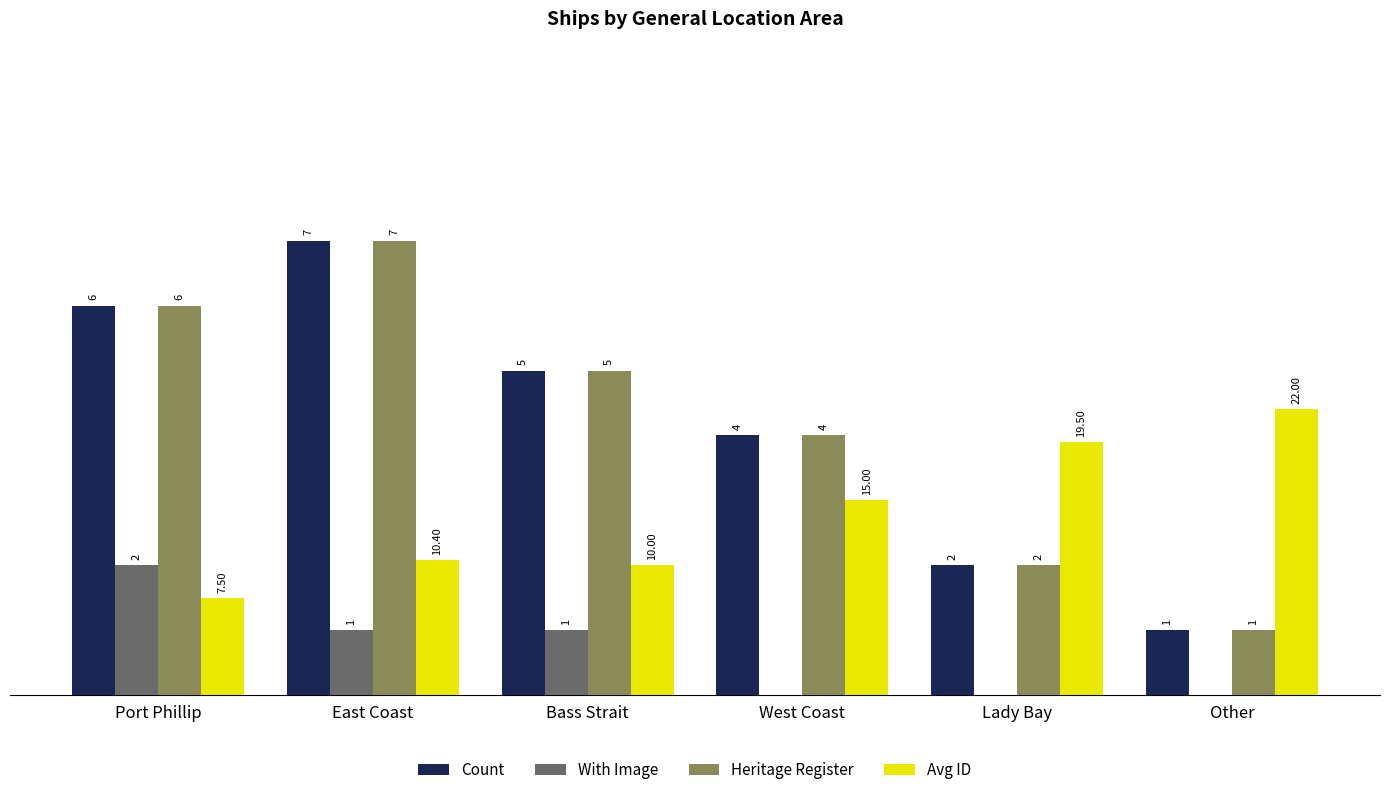

Where is Avg ID nearest to the value 2?

Bass Strait